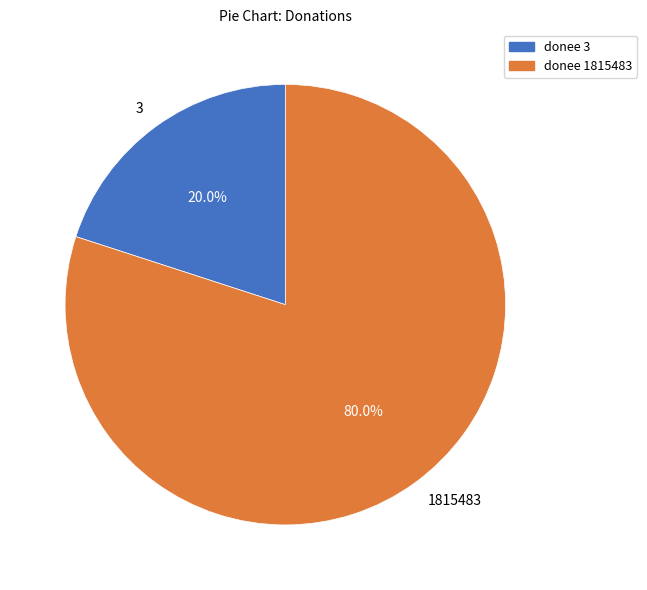

Count the number of slices in the pie.

2